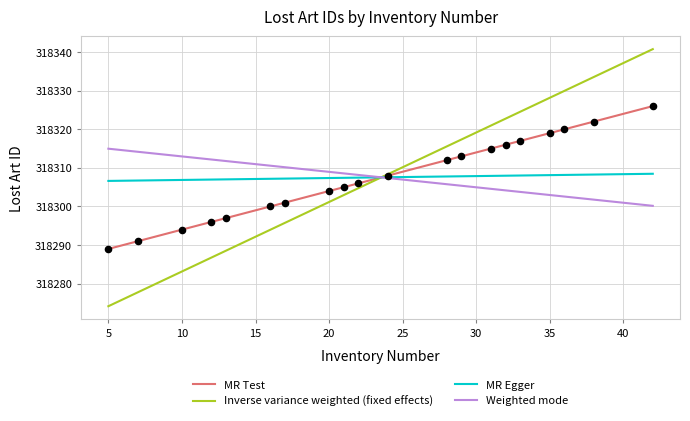

Between 3 and 16, which is larger?

3